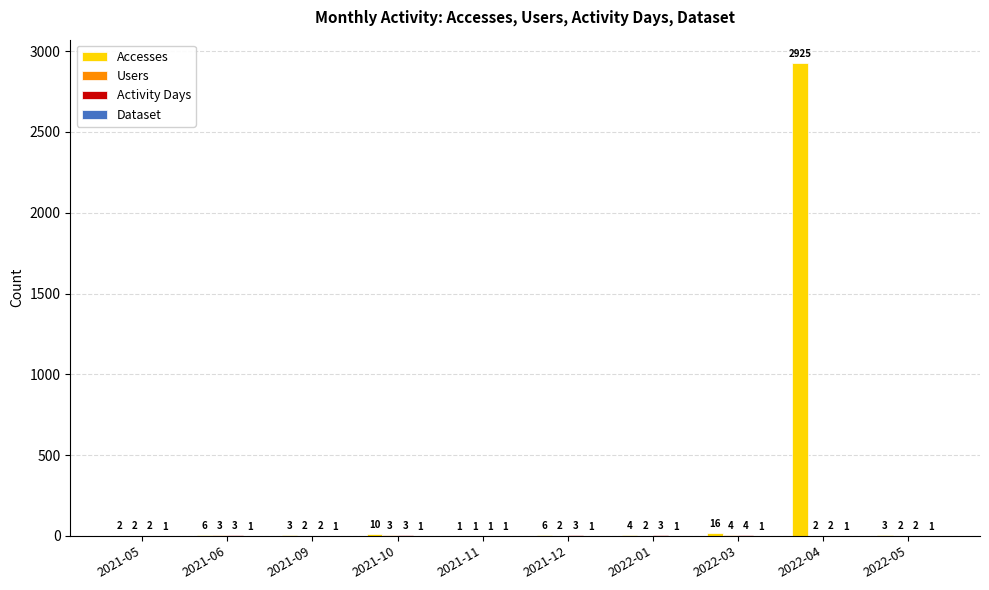

True or false: Accesses has a value of 4 at 2022-01.

True